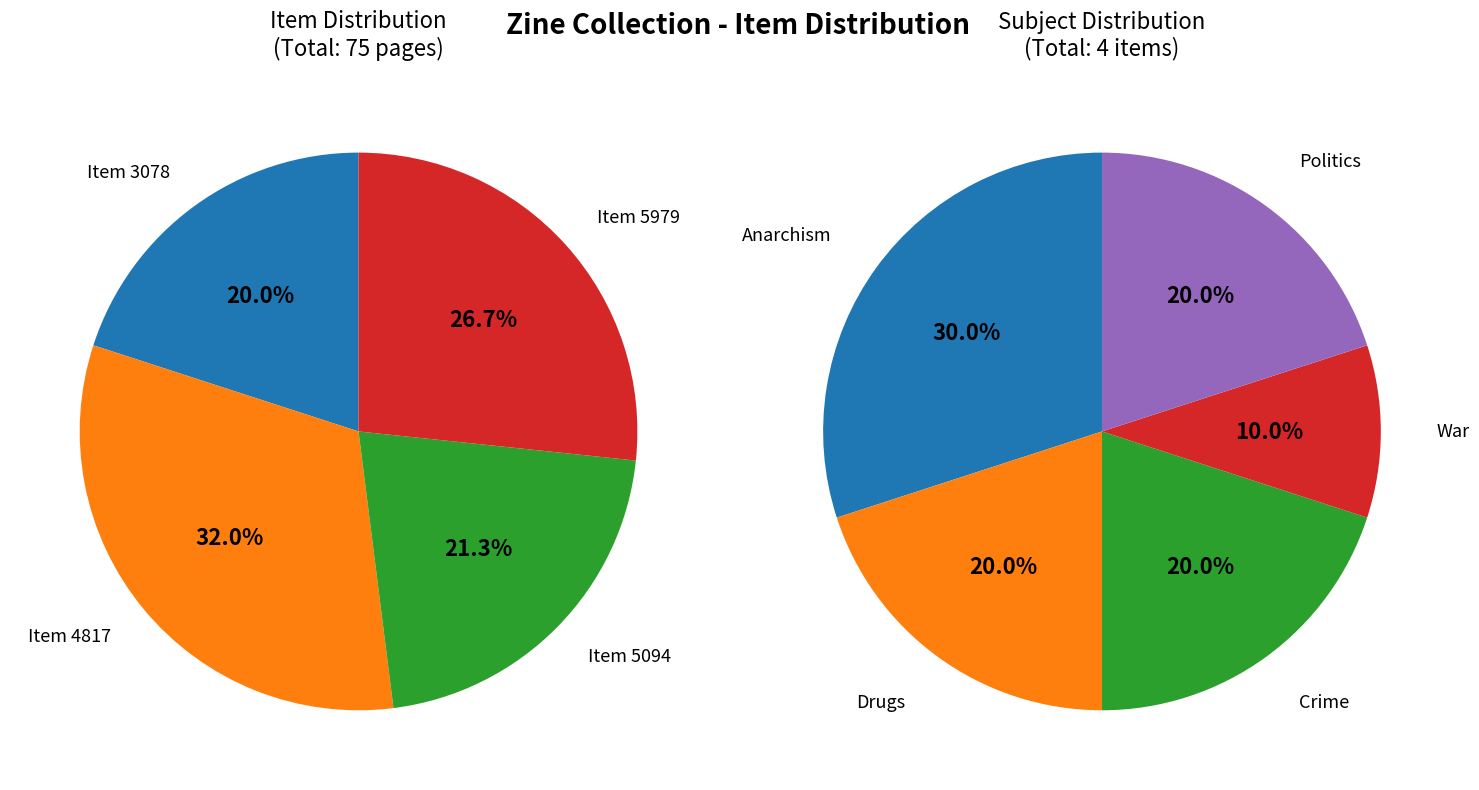

Does 5979 represent more than half of the total?

No